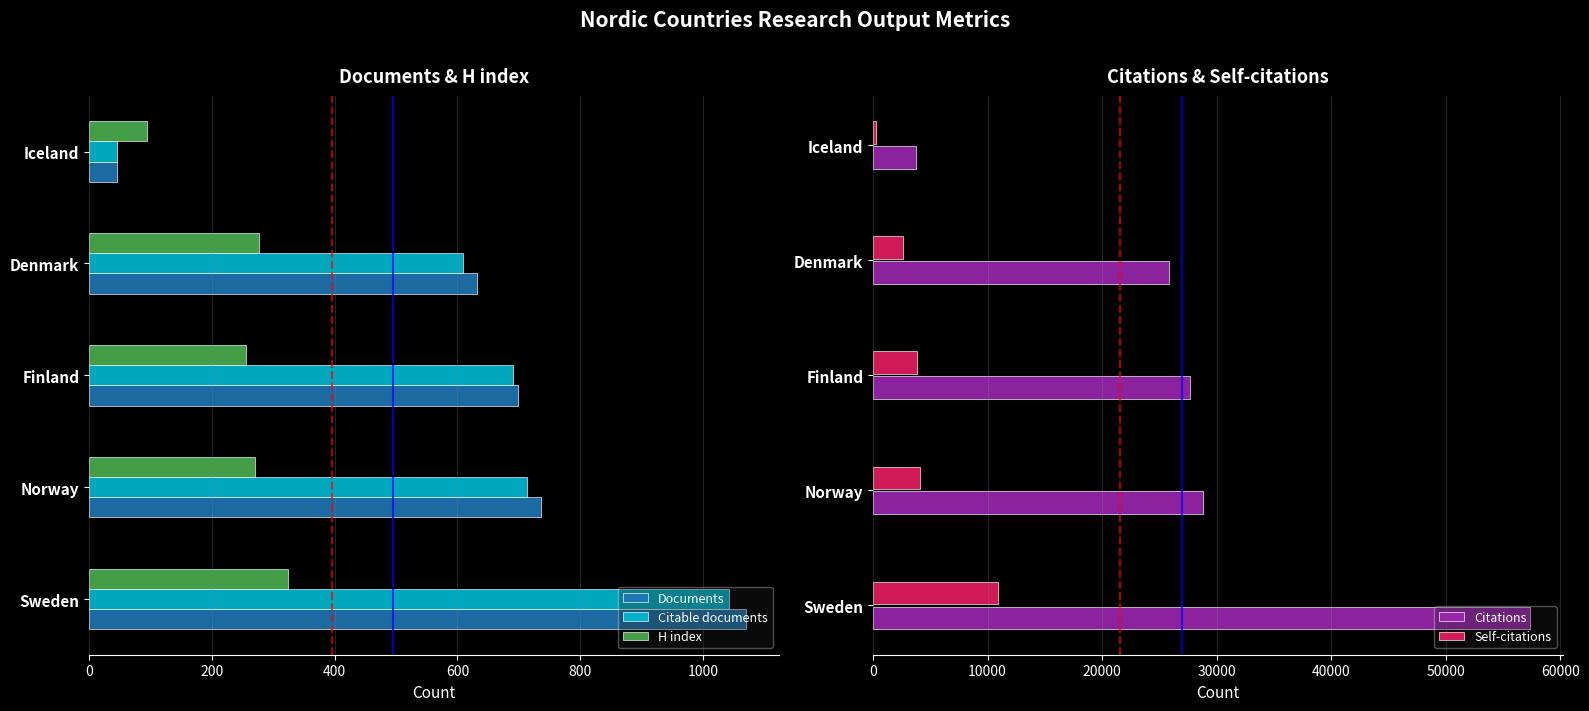

At which label is H index closest to 209?

Finland